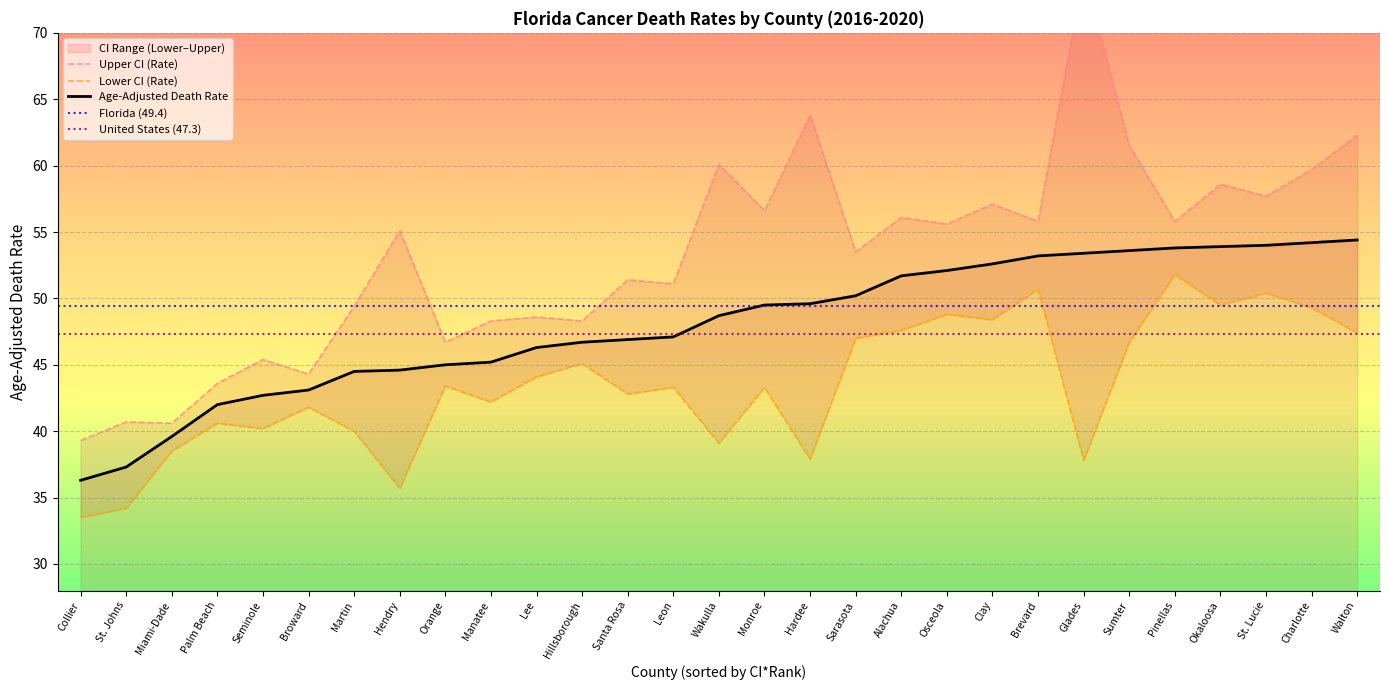

Rank the series at Clay from lowest to highest value.

Lower CI (Rate), Age-Adjusted Death Rate, Upper CI (Rate)